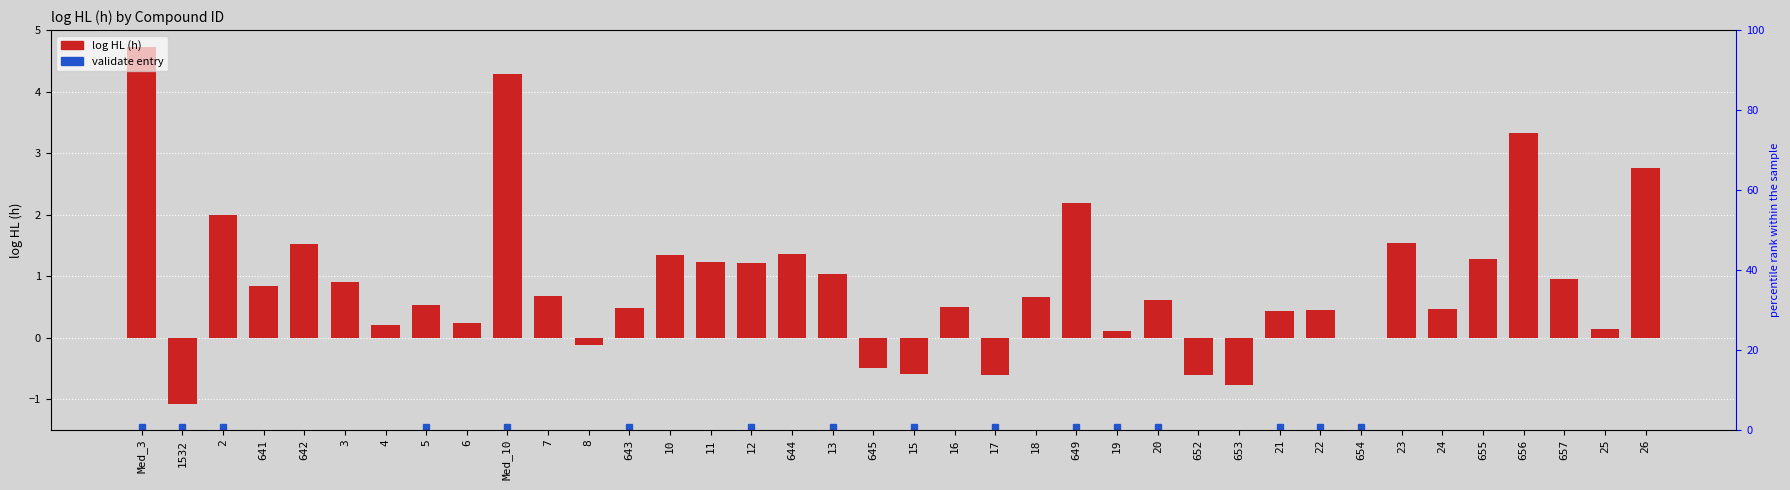

What is the sum of all values?

33.7